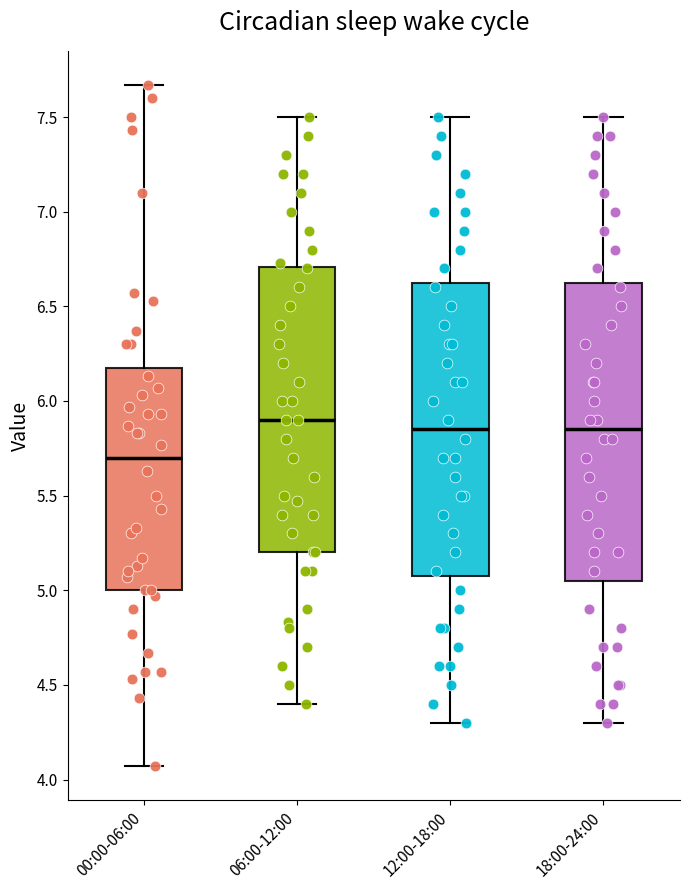

Where does the lower whisker of the box for 00:00-06:00 end on the y-axis? The values are not printed on the chart, so give them approximately, as read against the axis.

4.05